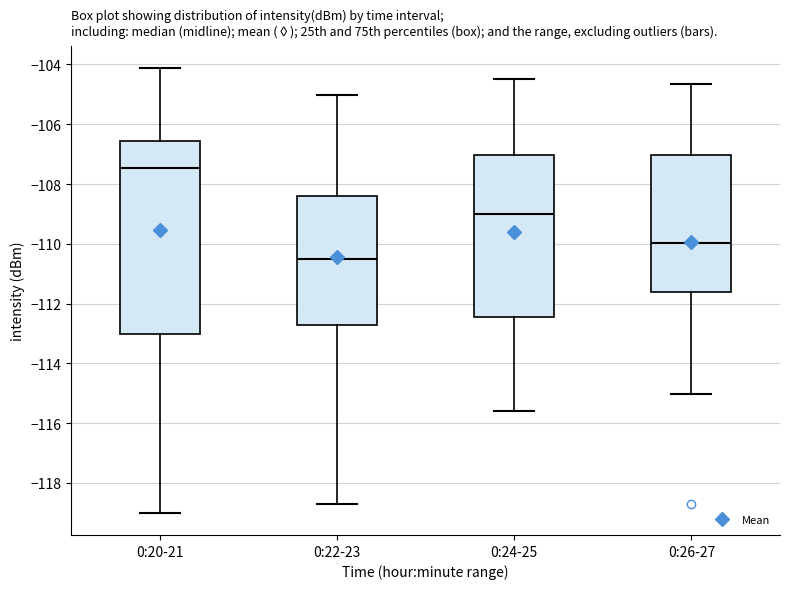

Comparing the boxes themselves (not the whiskers), which one is the tallest?

0:20-21